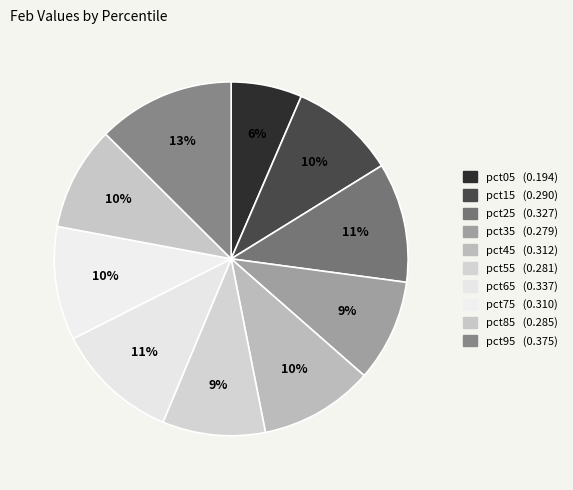

Is there any slice that represents more than half of the pie?

No